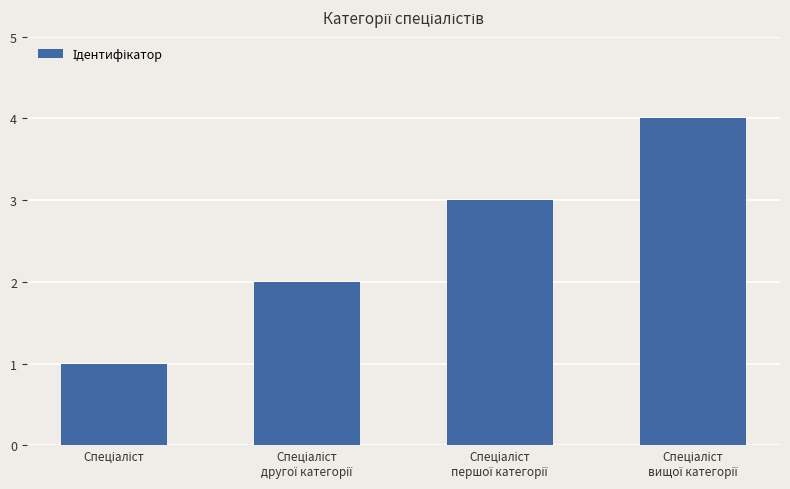

Are the bars grouped side by side (vs. stacked)?

No